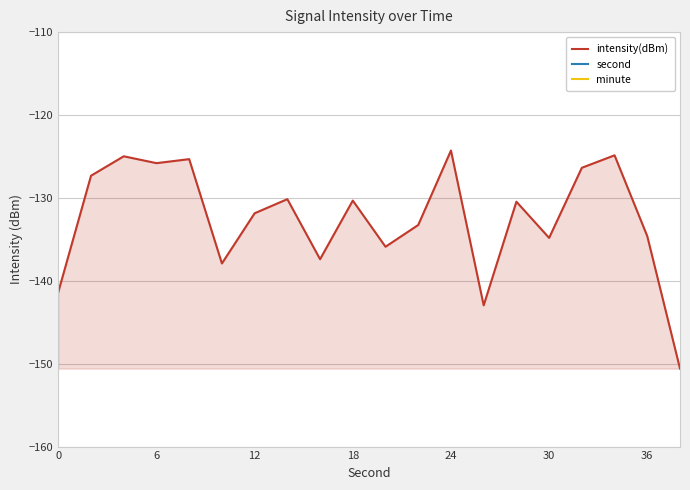

What is the lowest value of the intensity(dBm) series?

-150.6